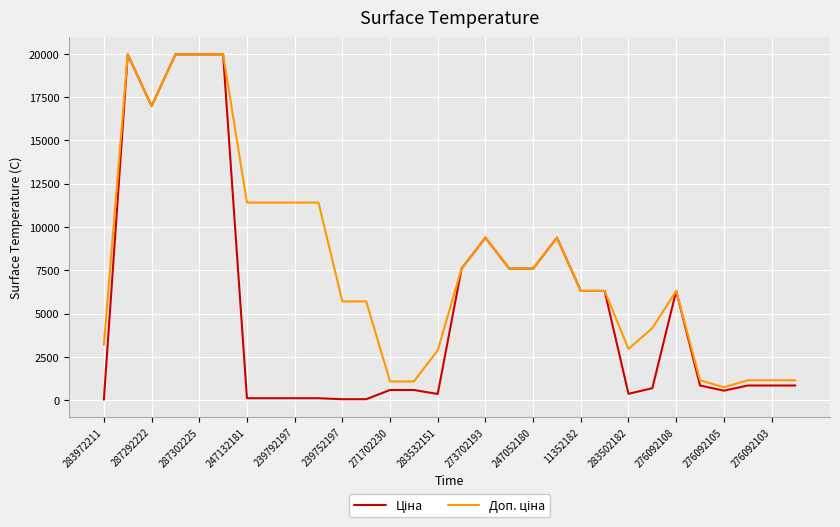

Does the chart have visible grid lines?

Yes